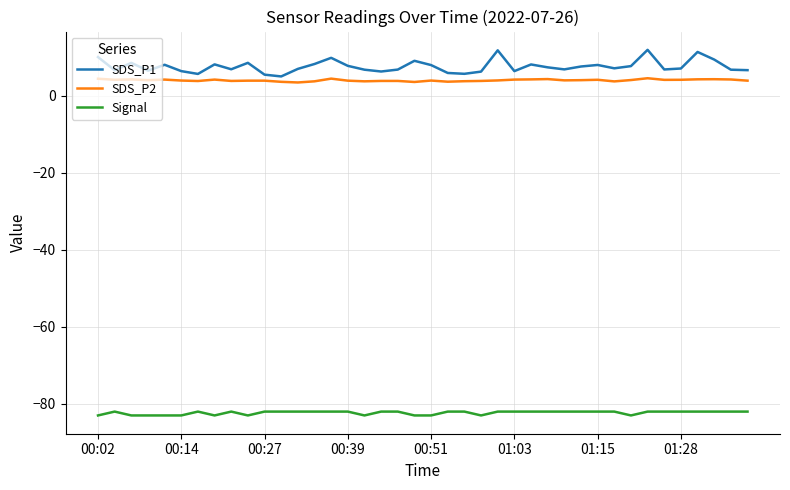

What is the minimum value for SDS_P2?

3.5